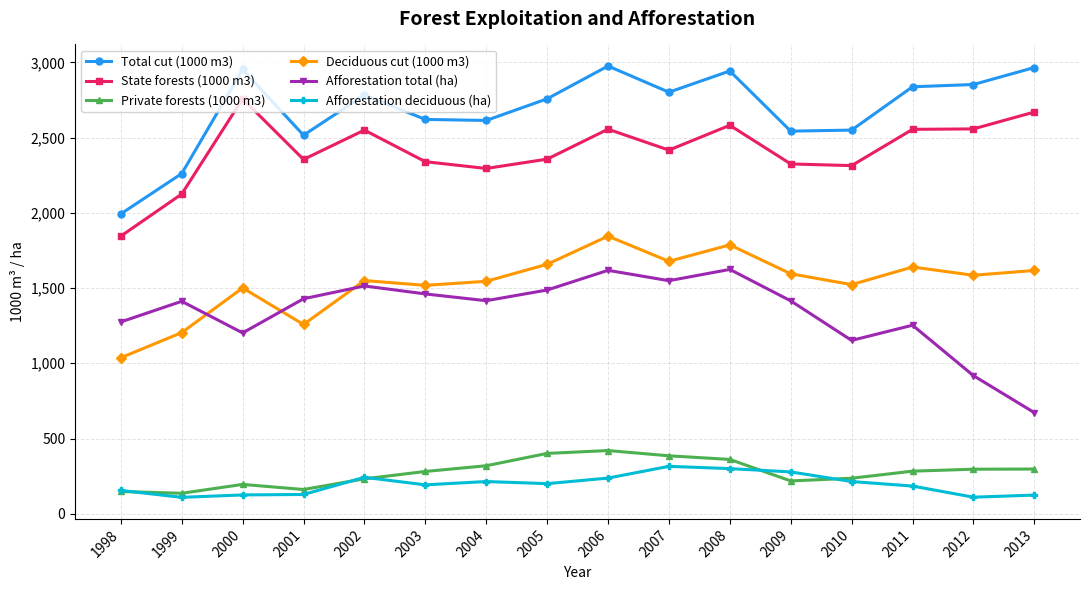

Between 2006 and 2011, which series saw the biggest shift?

Afforestation total (ha)